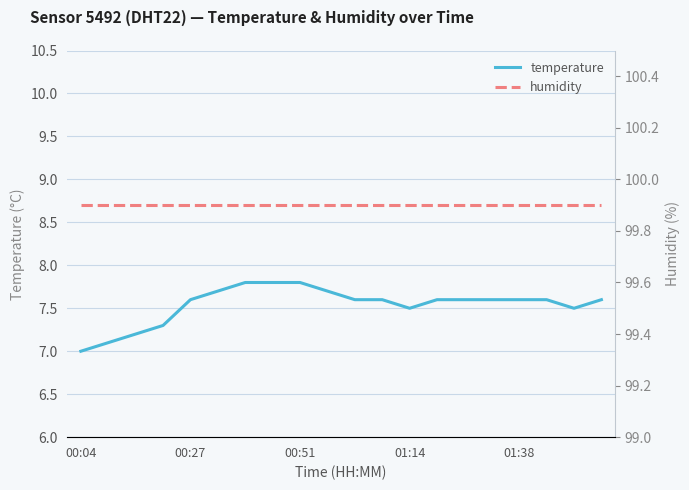

True or false: humidity and temperature intersect in this chart.

False